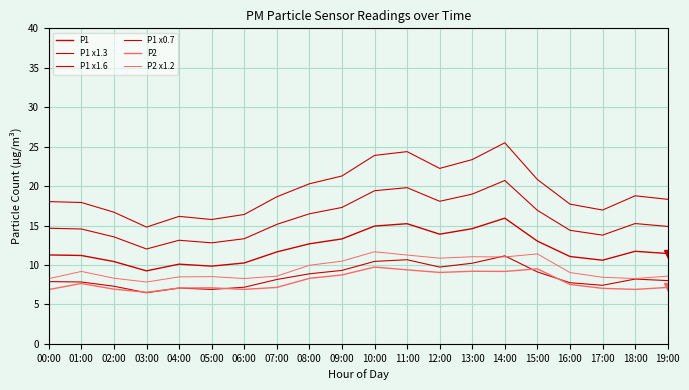

How many series are shown in this chart?

6